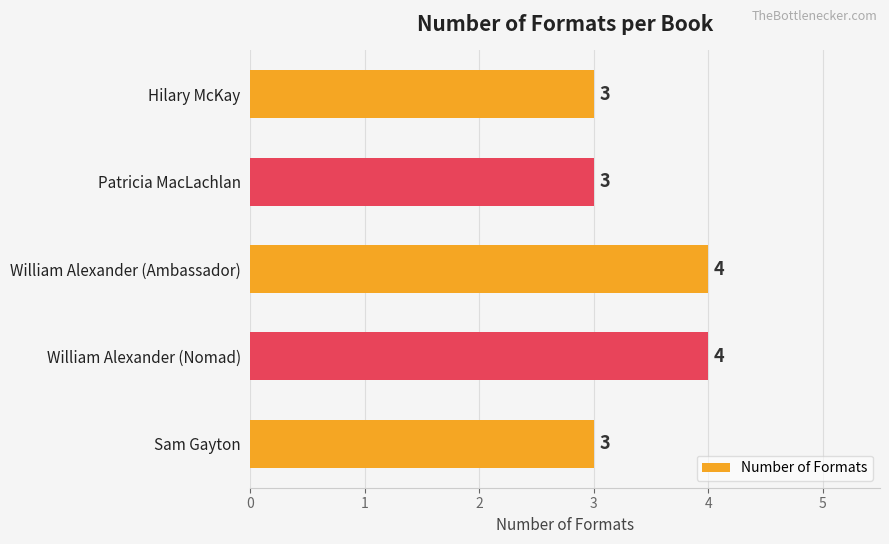

How many series are shown in this chart?

1